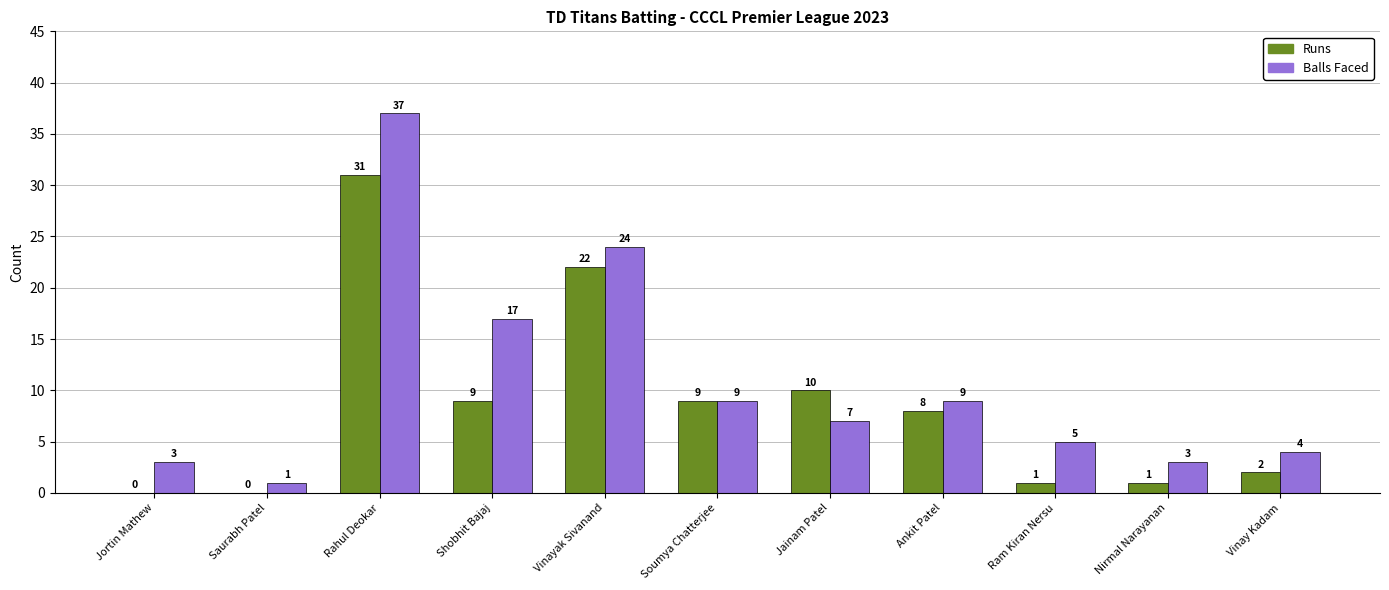

What is the highest value of the Runs series?

31